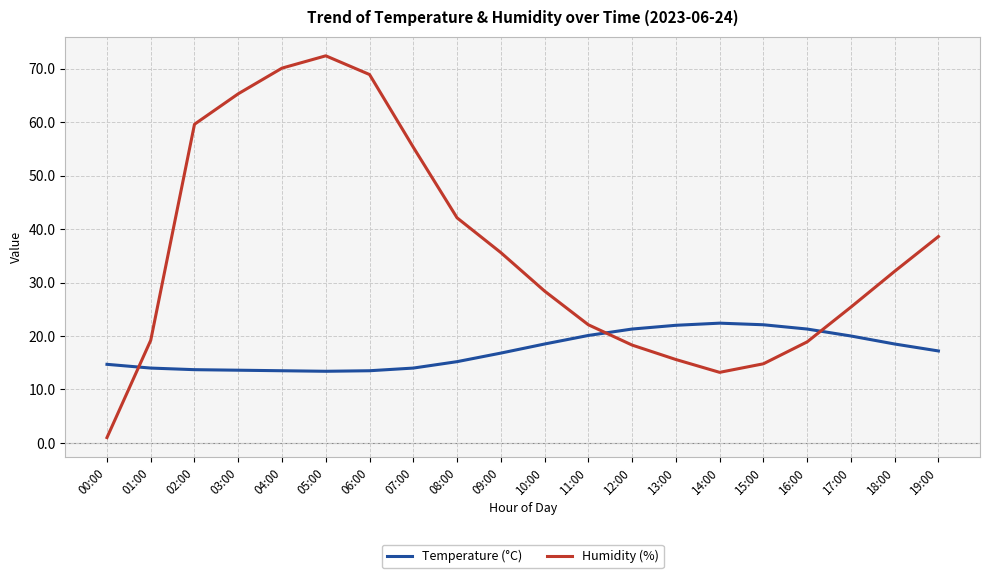

What position from the right is 09:00?

11